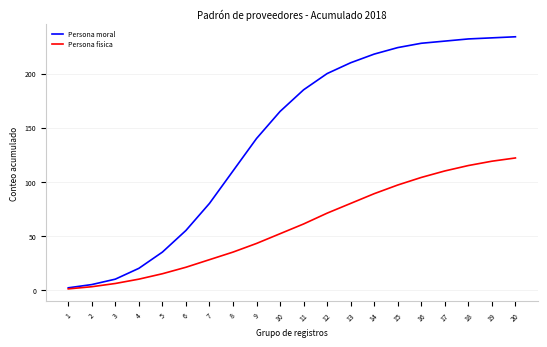

What is the sum of the Persona moral values at 3 and 15?

234